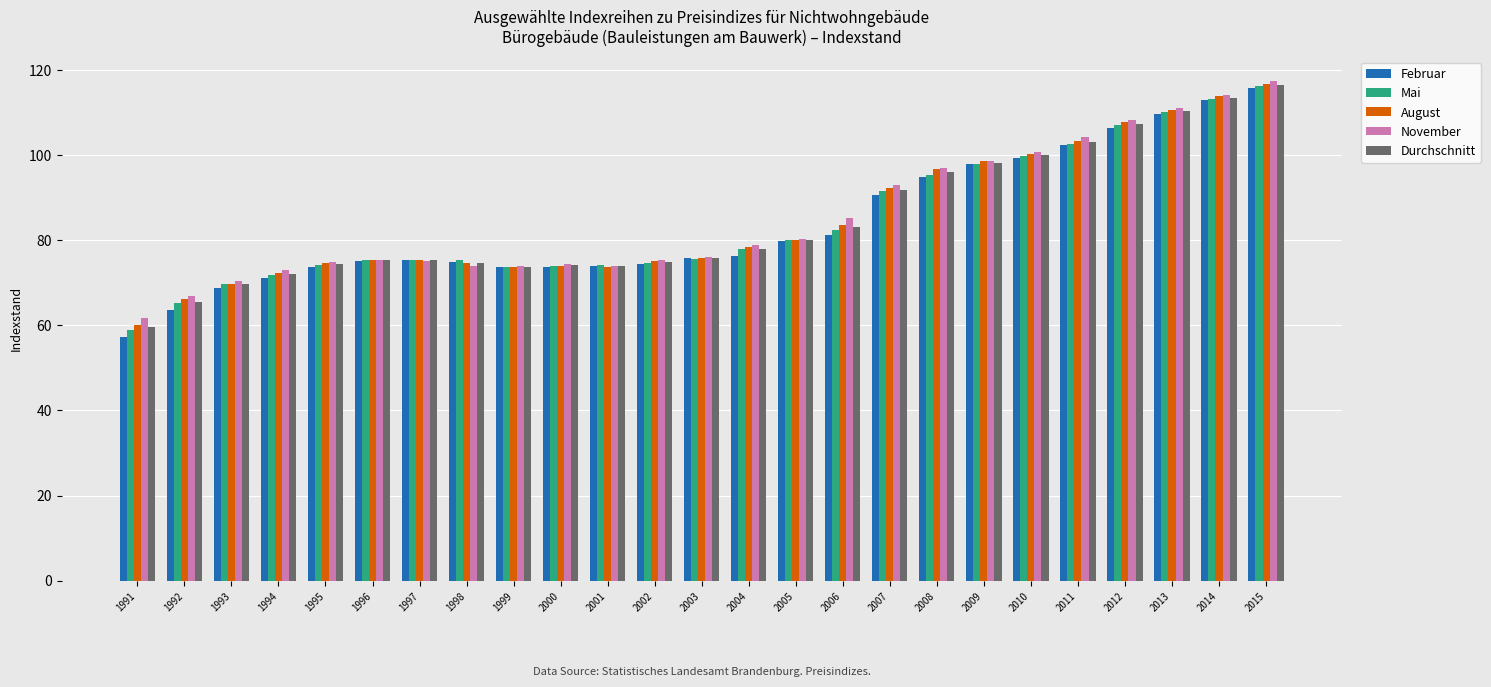

Count the number of data series in this chart.

5